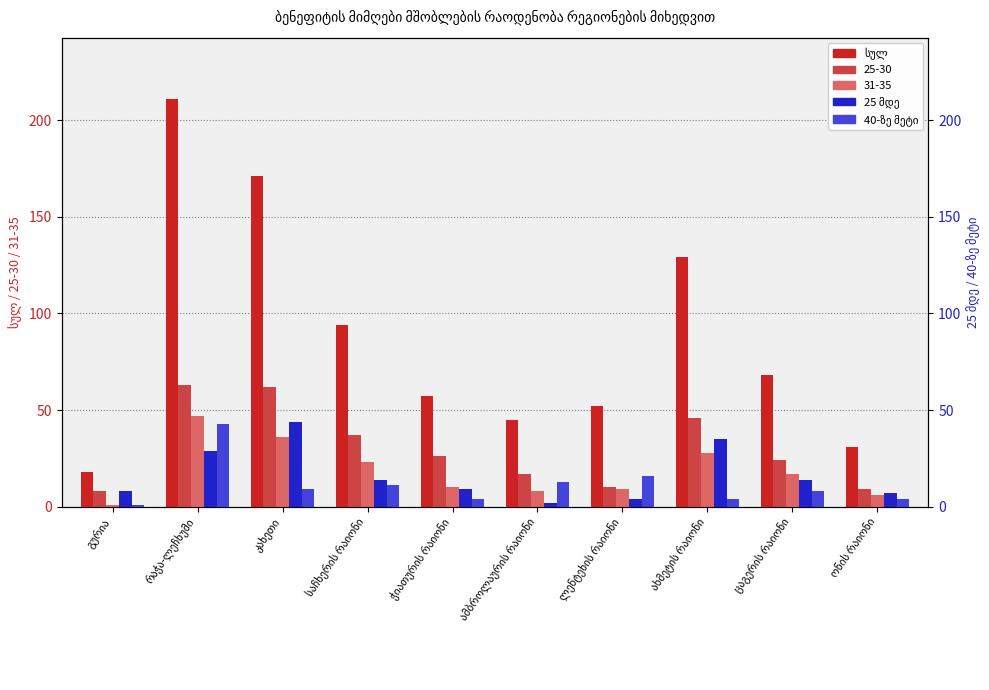

What is the total value across all series at ონის რაიონი?

42